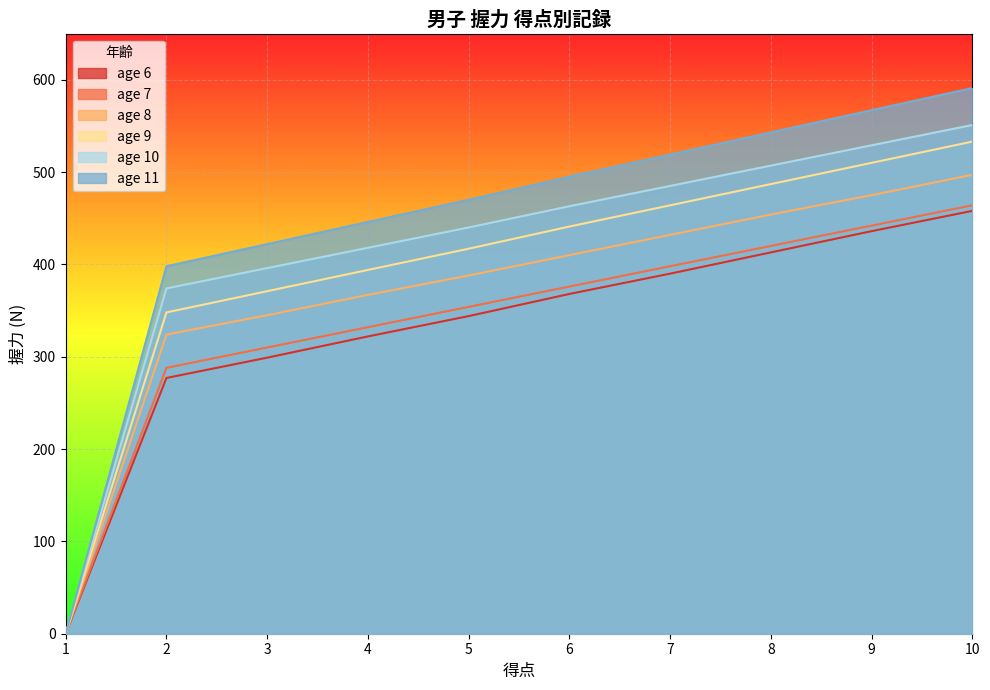

What is the greatest value displayed?

591